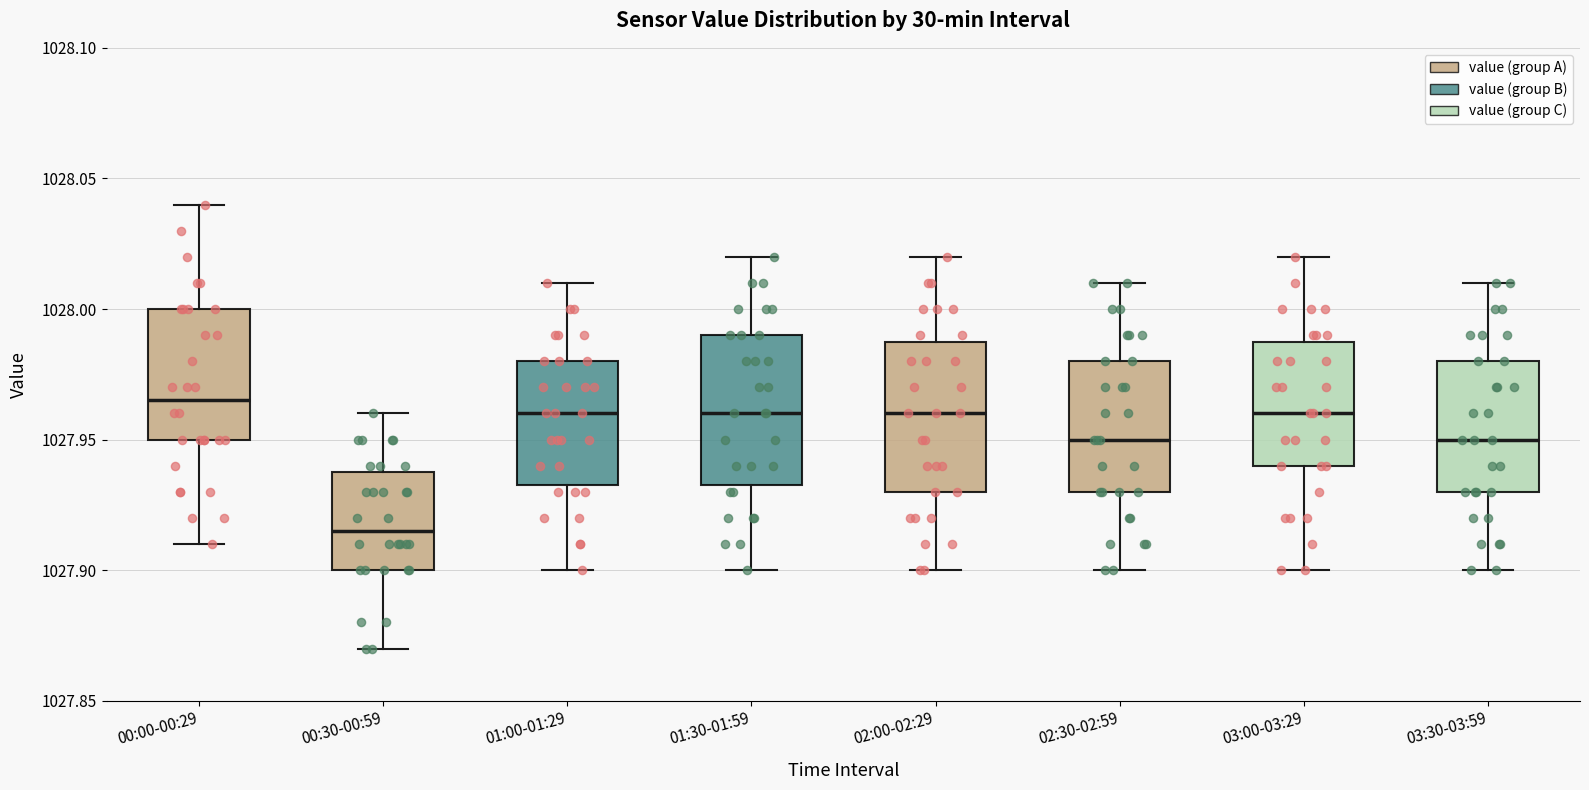

Which box's median line is the lowest?

00:30-00:59